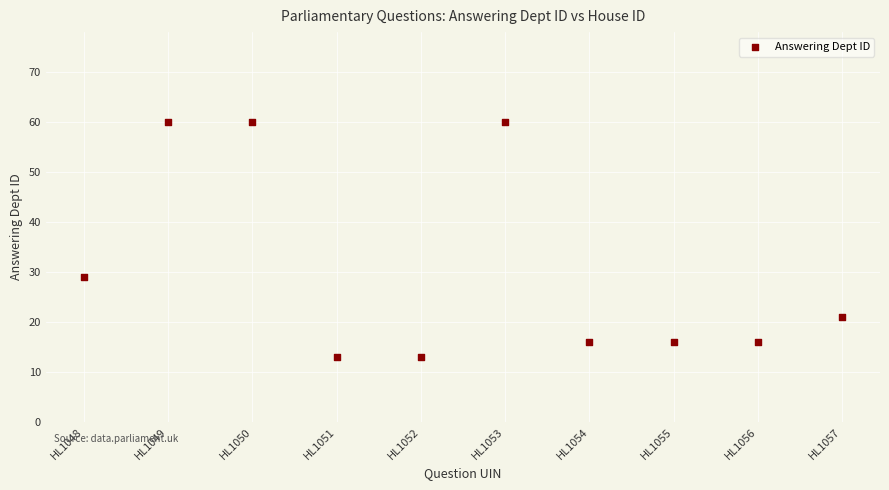

What is the average Y value?

30